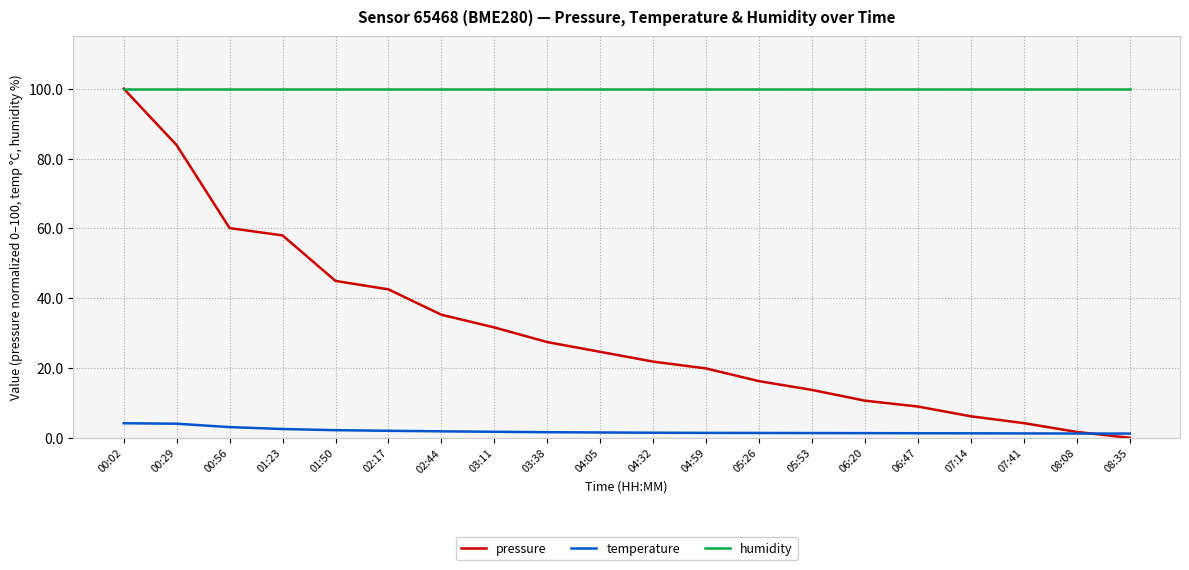

Which series has the widest spread of values?

pressure